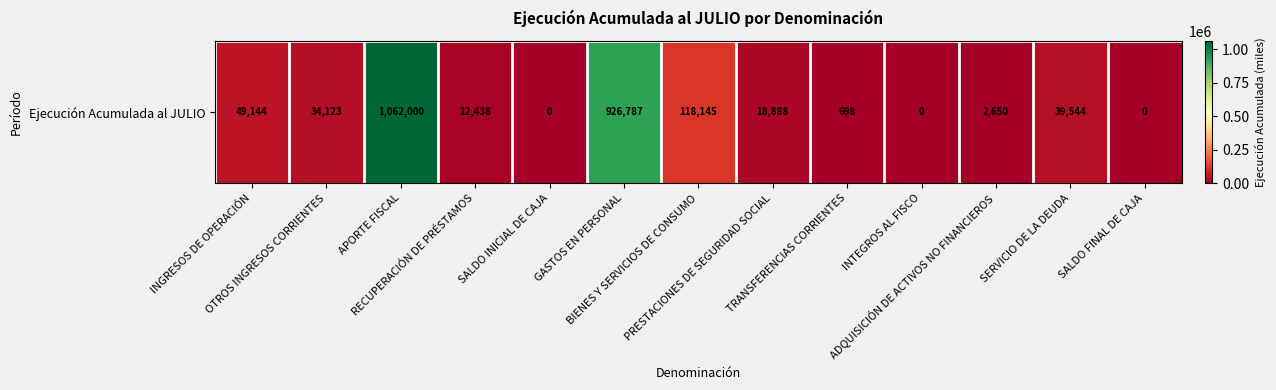

List the labels in order of value, largest first.

APORTE FISCAL, GASTOS EN PERSONAL, BIENES Y SERVICIOS DE CONSUMO, INGRESOS DE OPERACIÓN, SERVICIO DE LA DEUDA, OTROS INGRESOS CORRIENTES, PRESTACIONES DE SEGURIDAD SOCIAL, RECUPERACIÓN DE PRÉSTAMOS, ADQUISICIÓN DE ACTIVOS NO FINANCIEROS, TRANSFERENCIAS CORRIENTES, SALDO INICIAL DE CAJA, INTEGROS AL FISCO, SALDO FINAL DE CAJA